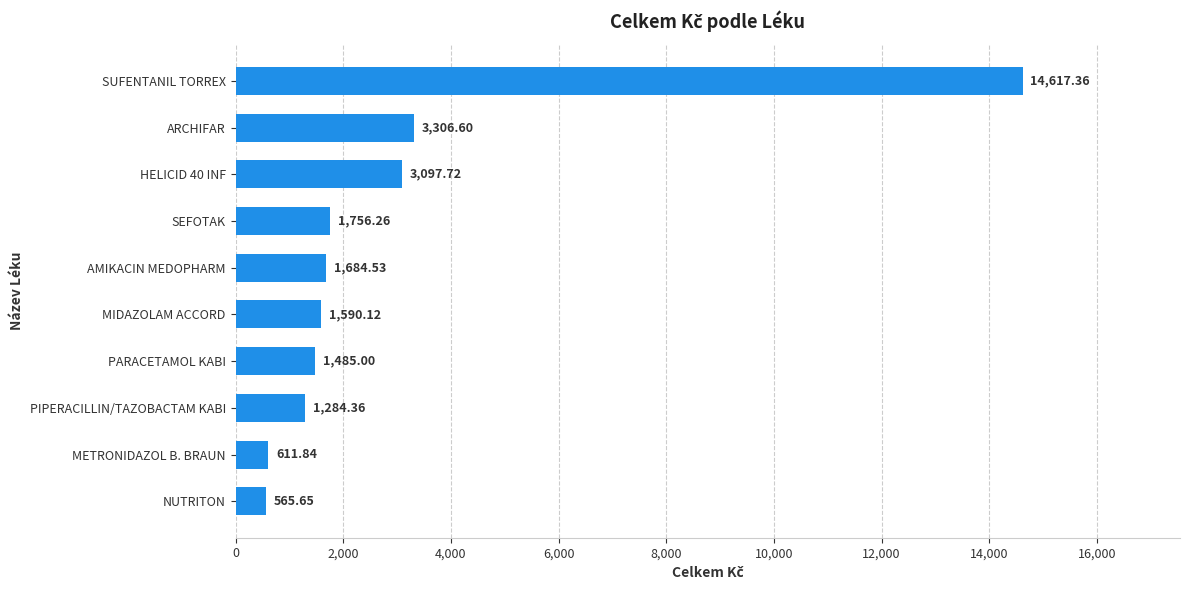

Which label corresponds to the largest value in the chart?

SUFENTANIL TORREX